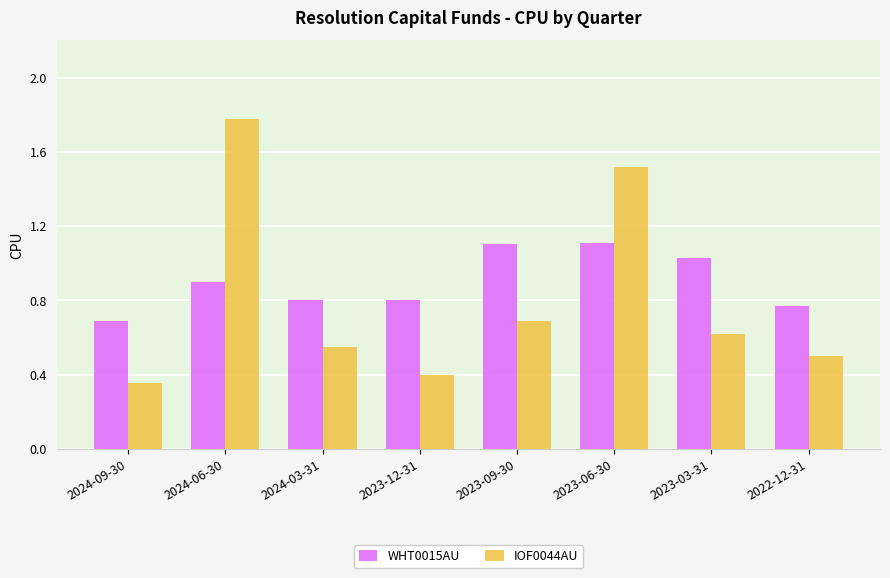

At which category is the sum across all series the highest?

2024-06-30